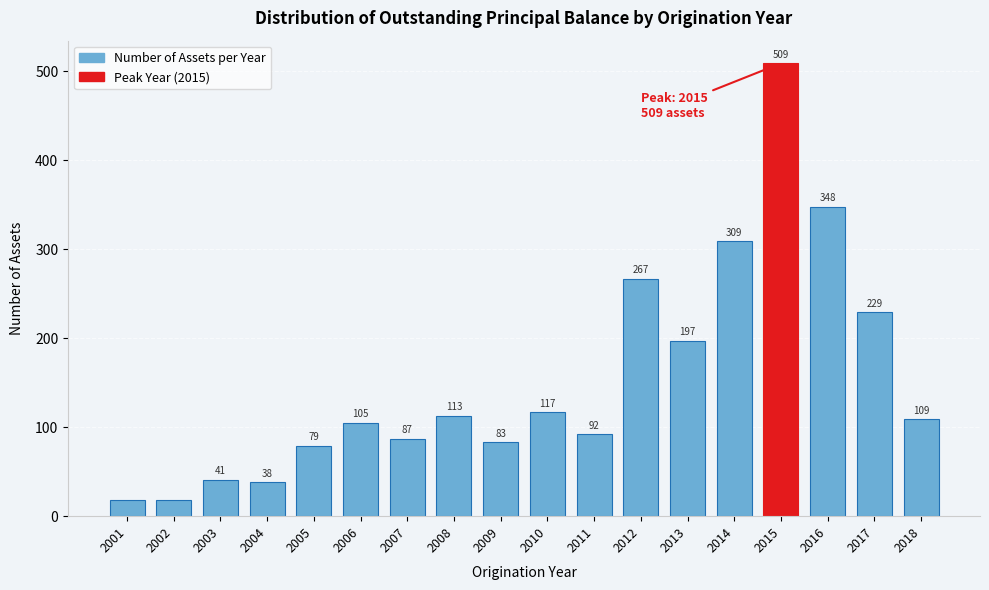

Reading left to right, list all the values displayed in this chart.

2001=18	2002=18	2003=41	2004=38	2005=79	2006=105	2007=87	2008=113	2009=83	2010=117	2011=92	2012=267	2013=197	2014=309	2015=509	2016=348	2017=229	2018=109